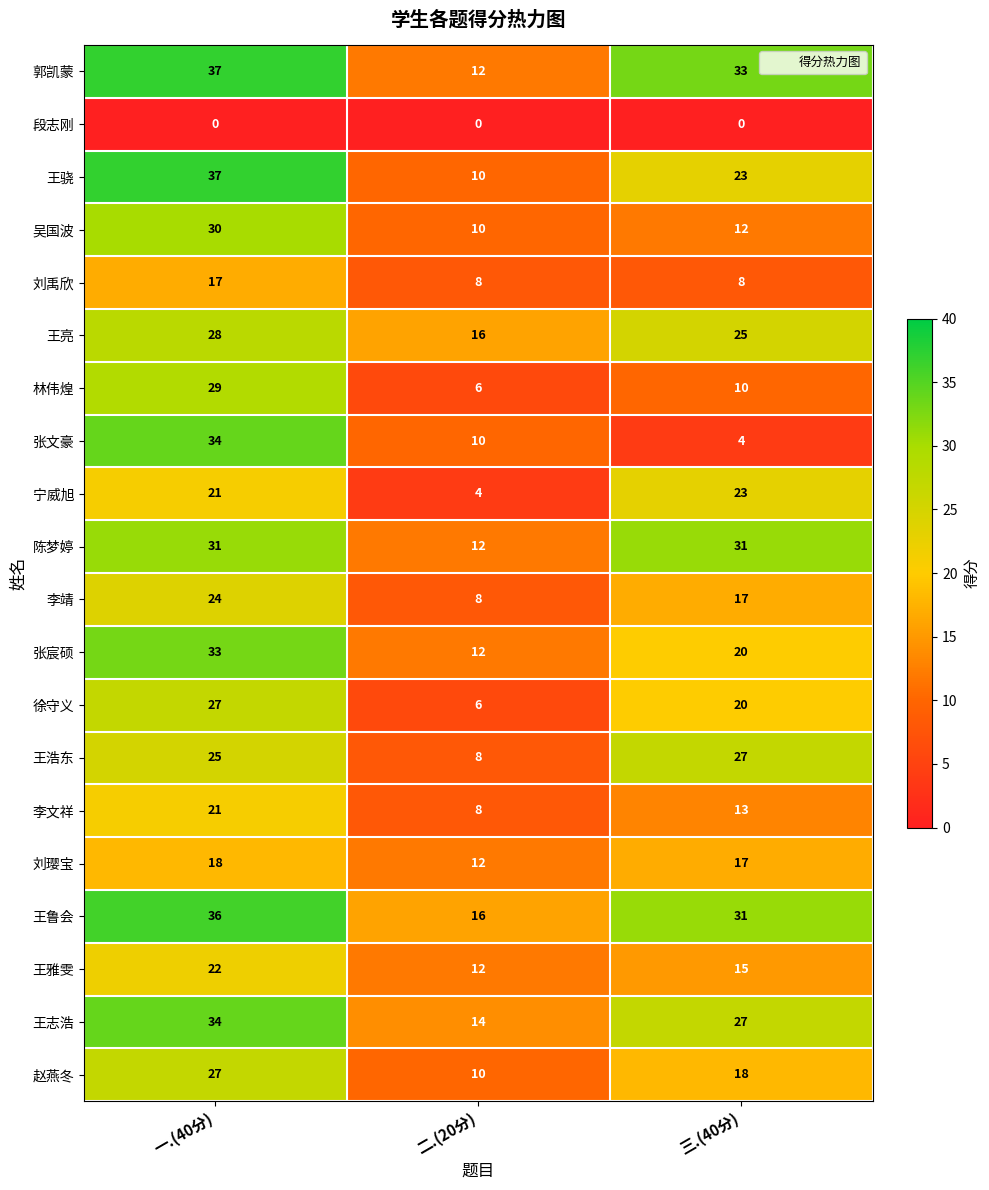

True or false: 王雅雯 has a value of 12 at 二.(20分).

True